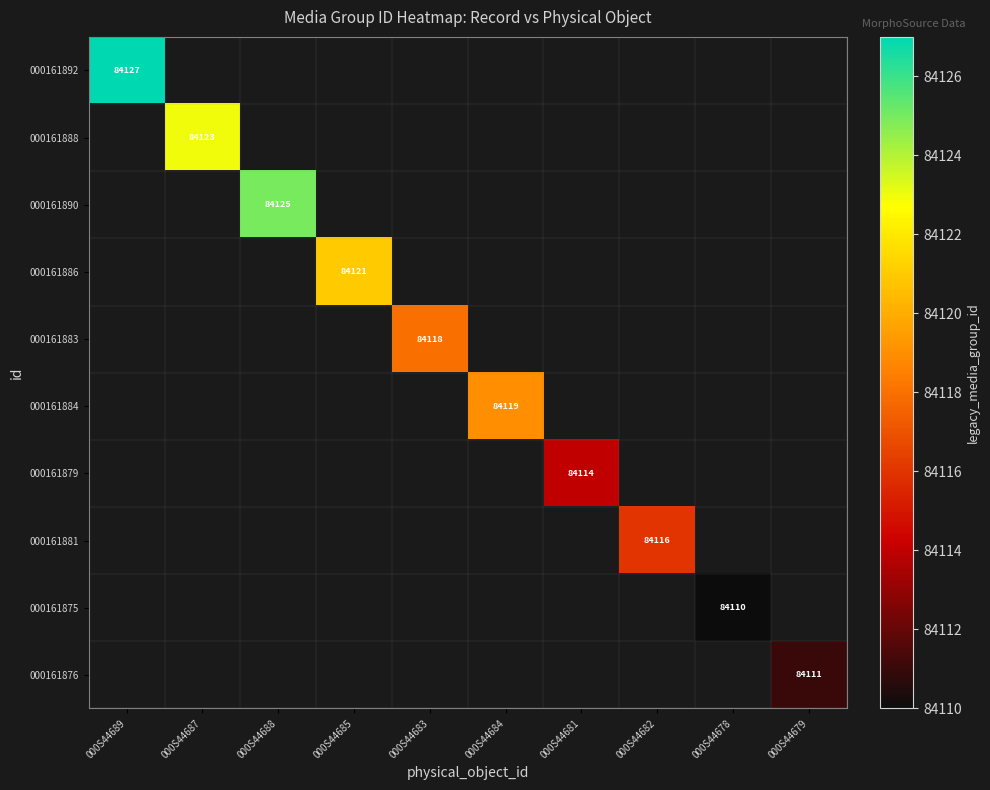

Is it true that 000161884 equals 143695 at 000S44684?

False